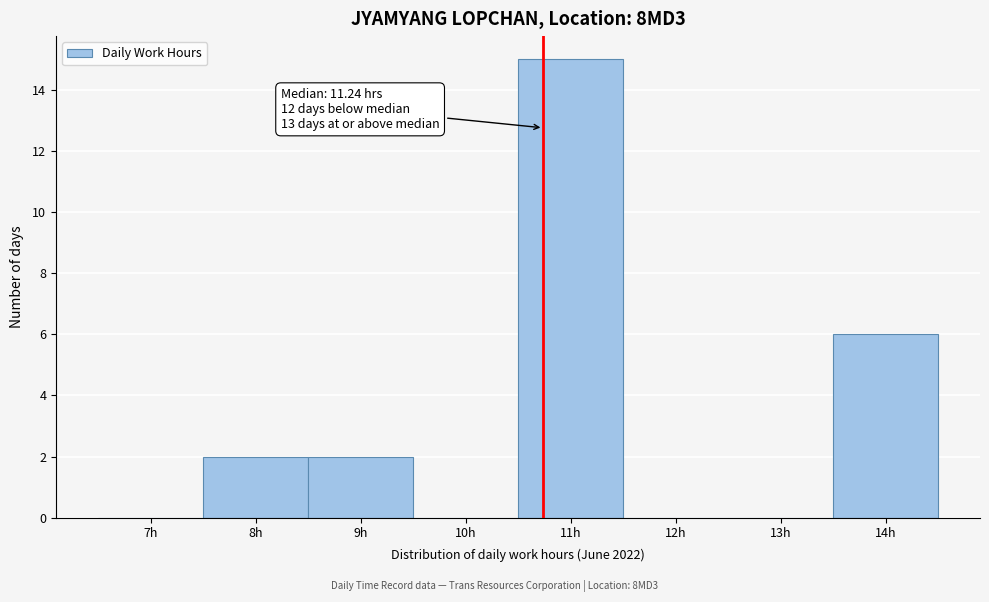

Reading left to right, what are all the values shown in this chart?

7h=0	8h=2	9h=2	10h=0	11h=15	12h=0	13h=0	14h=6